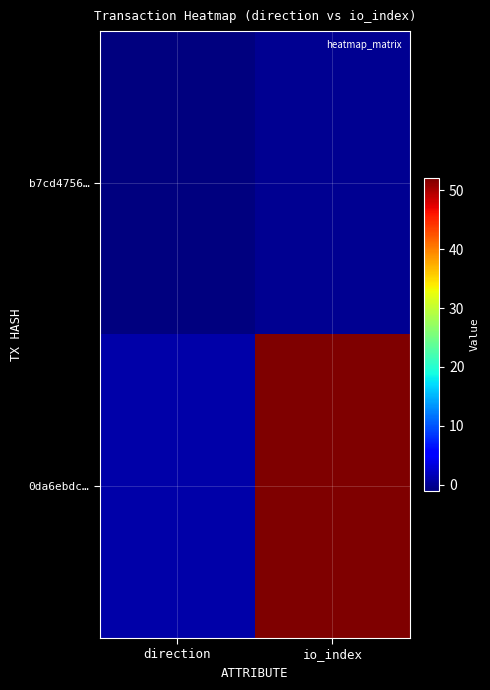

Which series has the widest spread of values?

0da6ebdc…